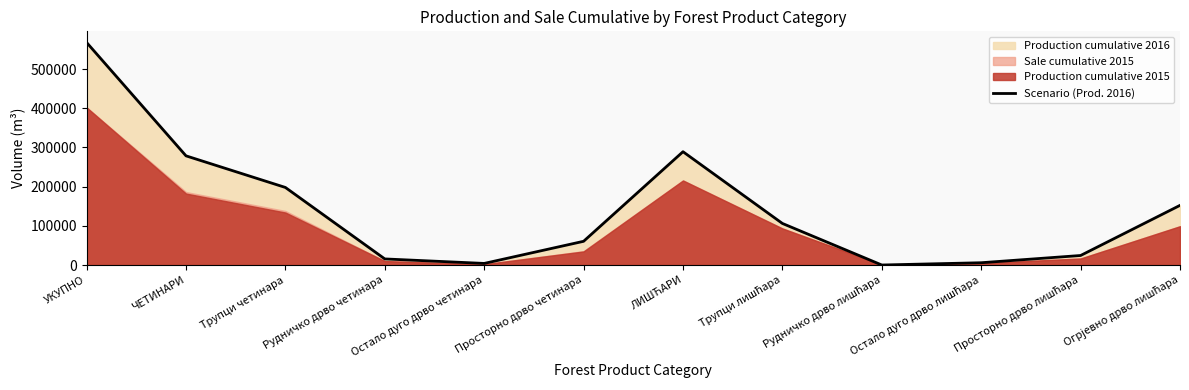

What is the sum of the values at Остало дуго дрво четинара and Рудничко дрво лишћара?

4431